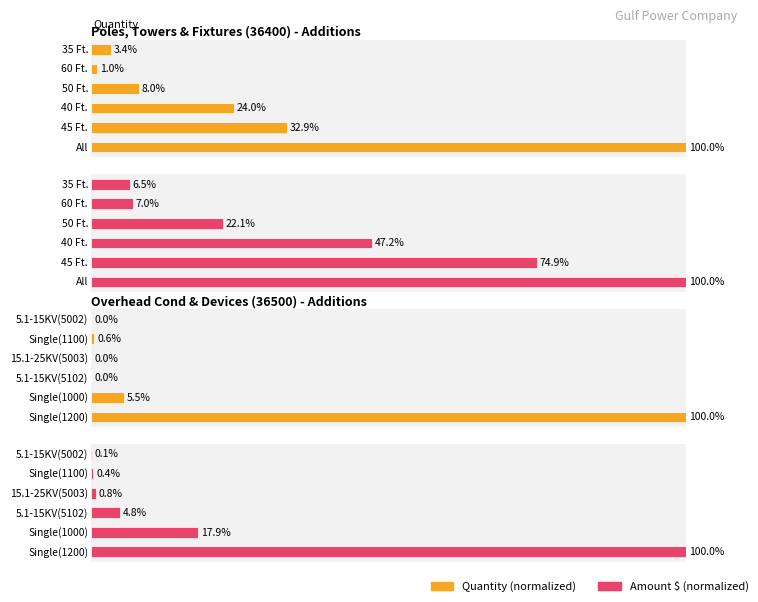

Which series has the largest range (max minus min)?

Quantity